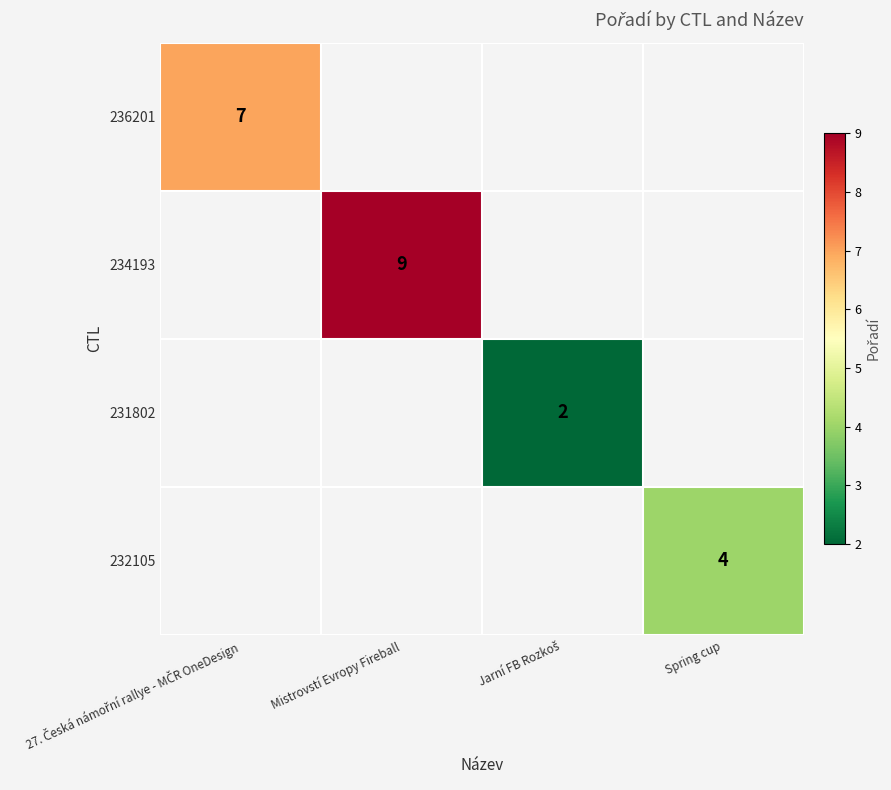

Is it true that 232105 equals 2 at Spring cup?

False